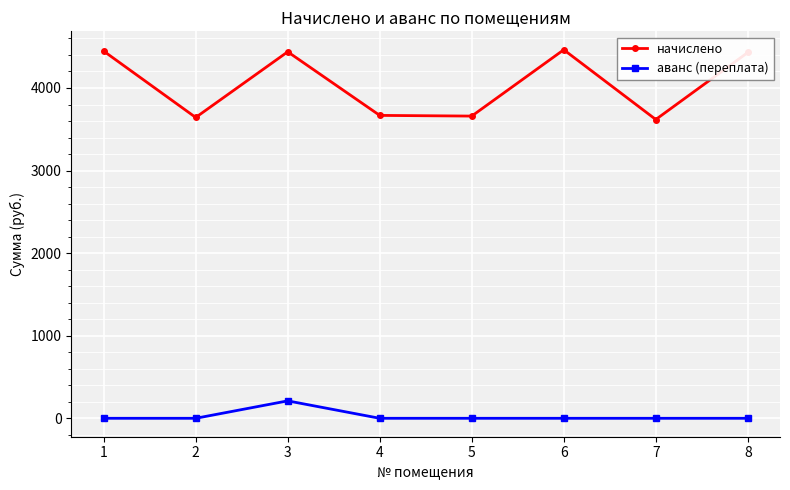

True or false: начислено and аванс (переплата) cross at least once.

False